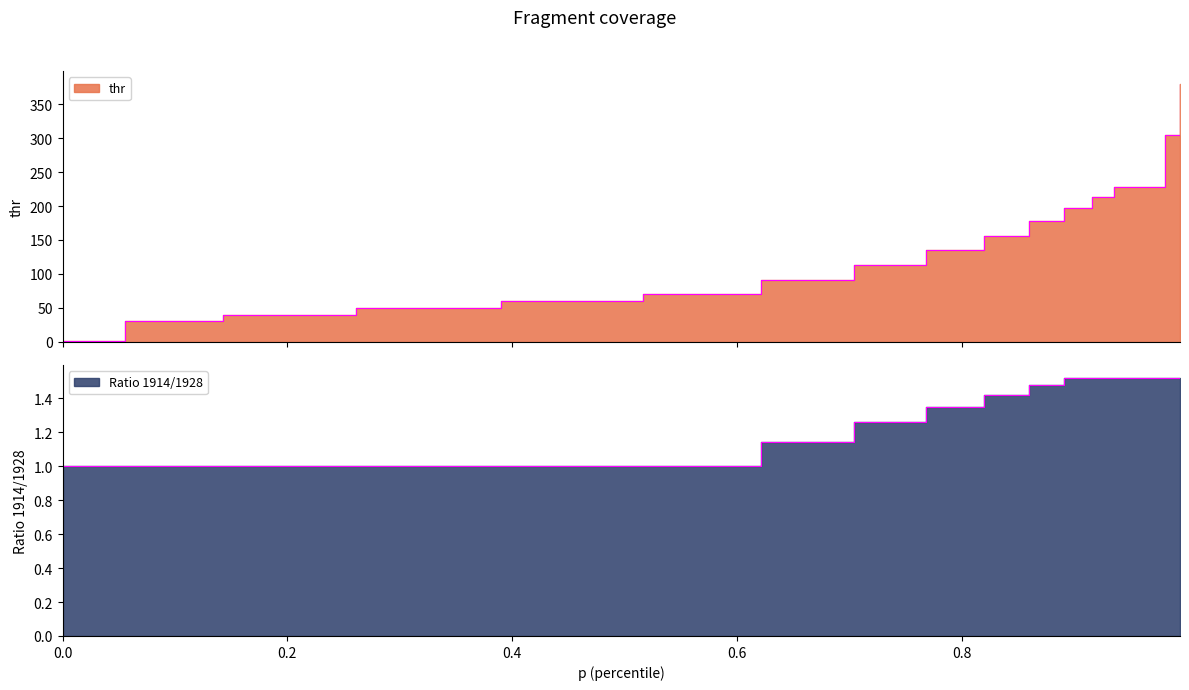

What position from the left is 0.0?

1